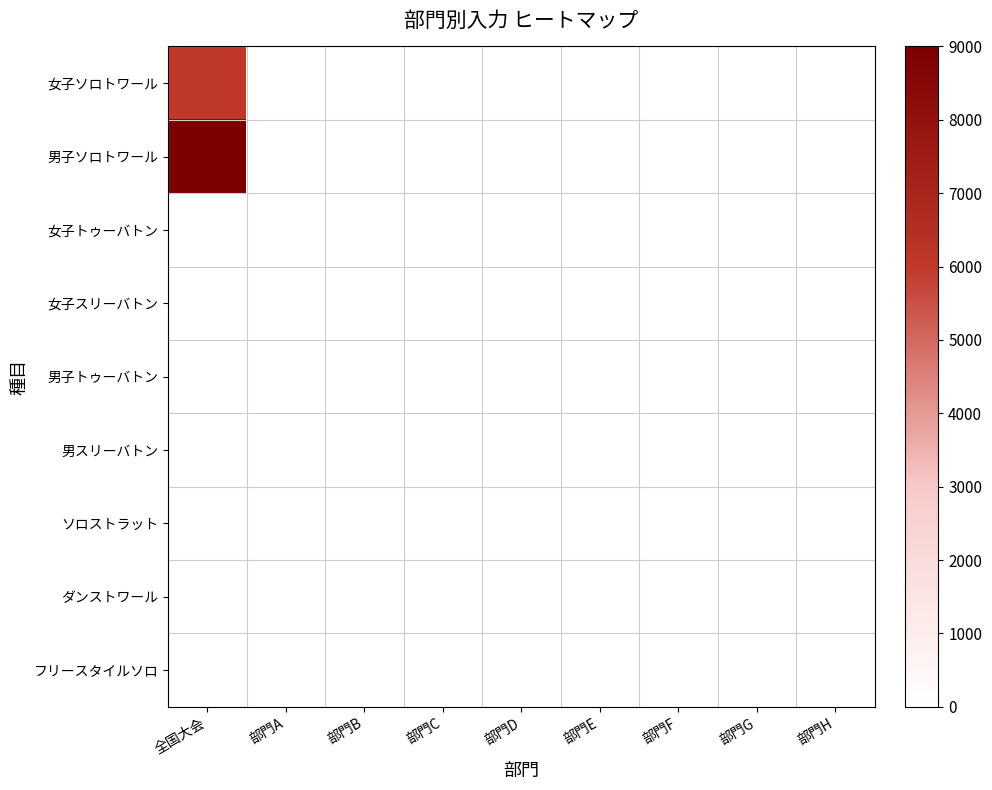

At which category is the sum across all series the highest?

全国大会